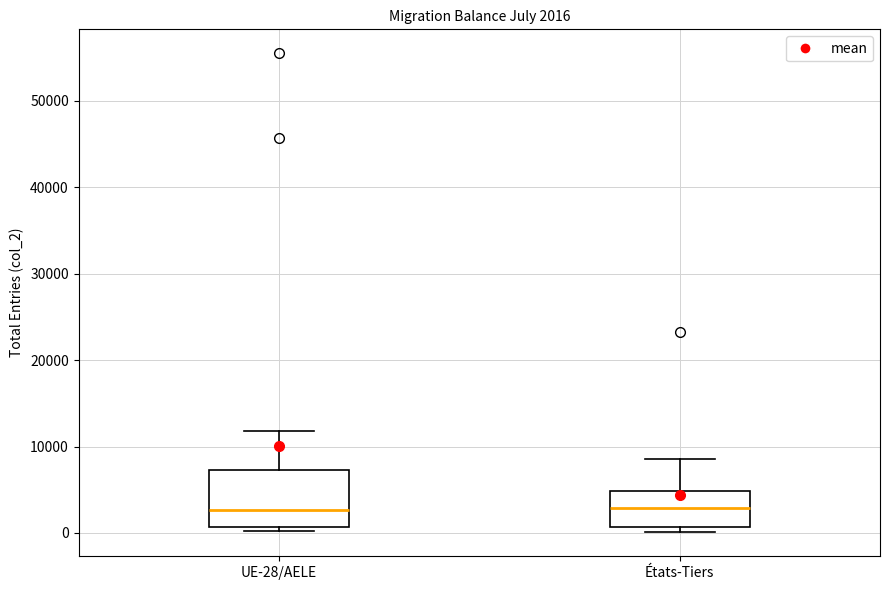

Which box is the tallest, from its lower edge to its upper edge?

UE-28/AELE